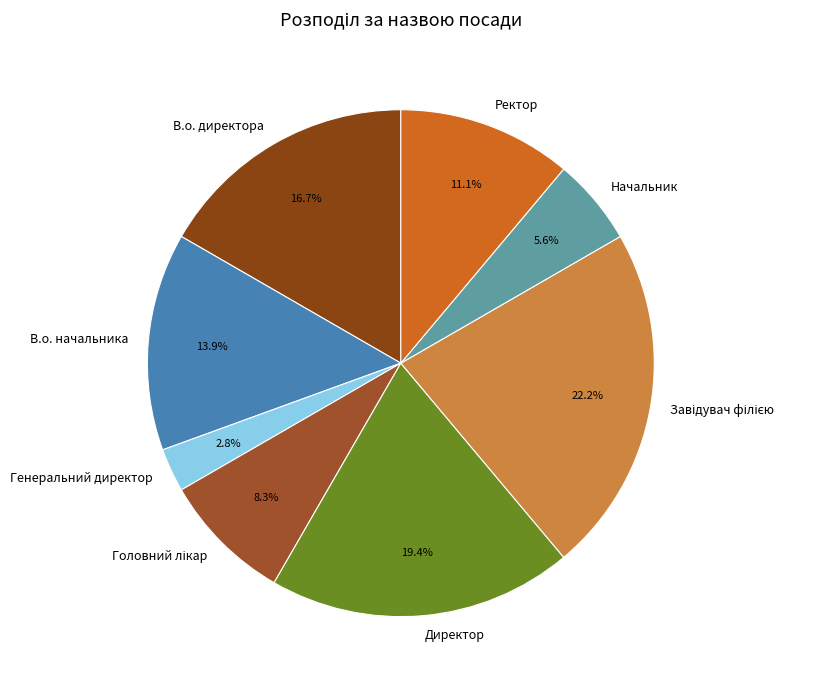

To the nearest percent, what percentage of the pie is Директор?

19%